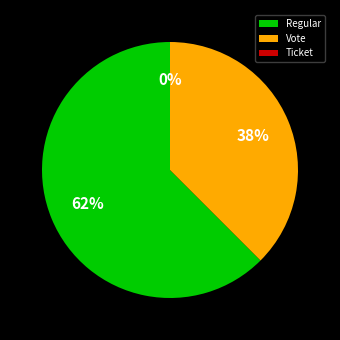

What is the change in value from Vote to Ticket?

-2